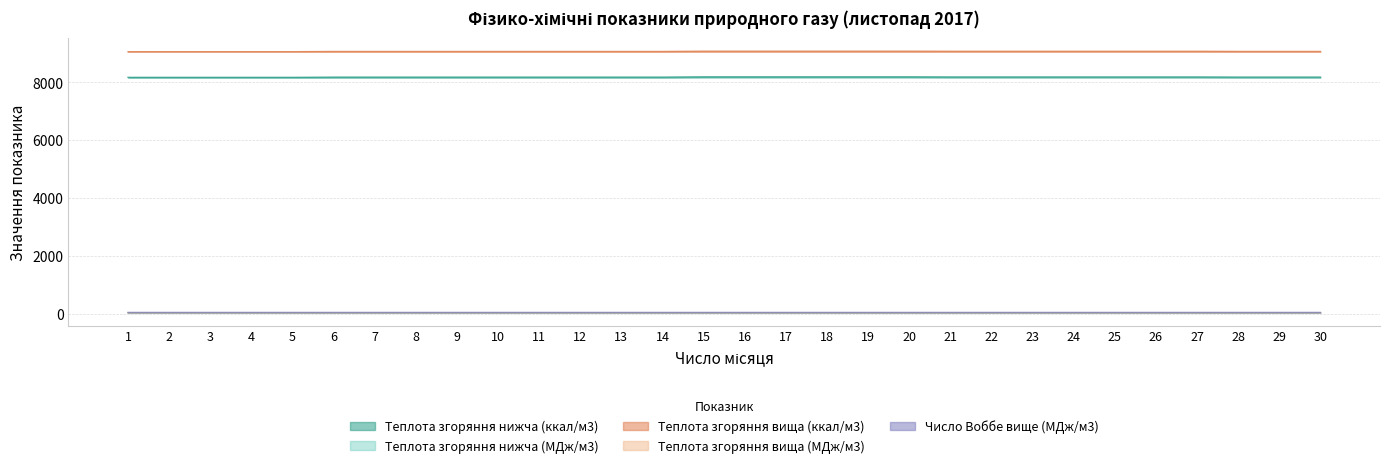

The value of Число Воббе вище (МДж/м3) at 8 is 18.3. True or false?

False